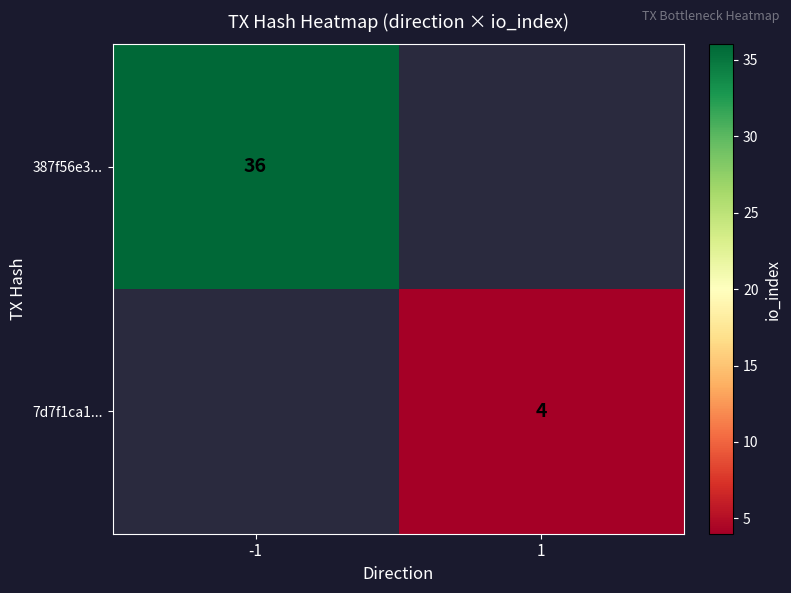

True or false: 7d7f1ca1... has a value of 6 at 1.

False